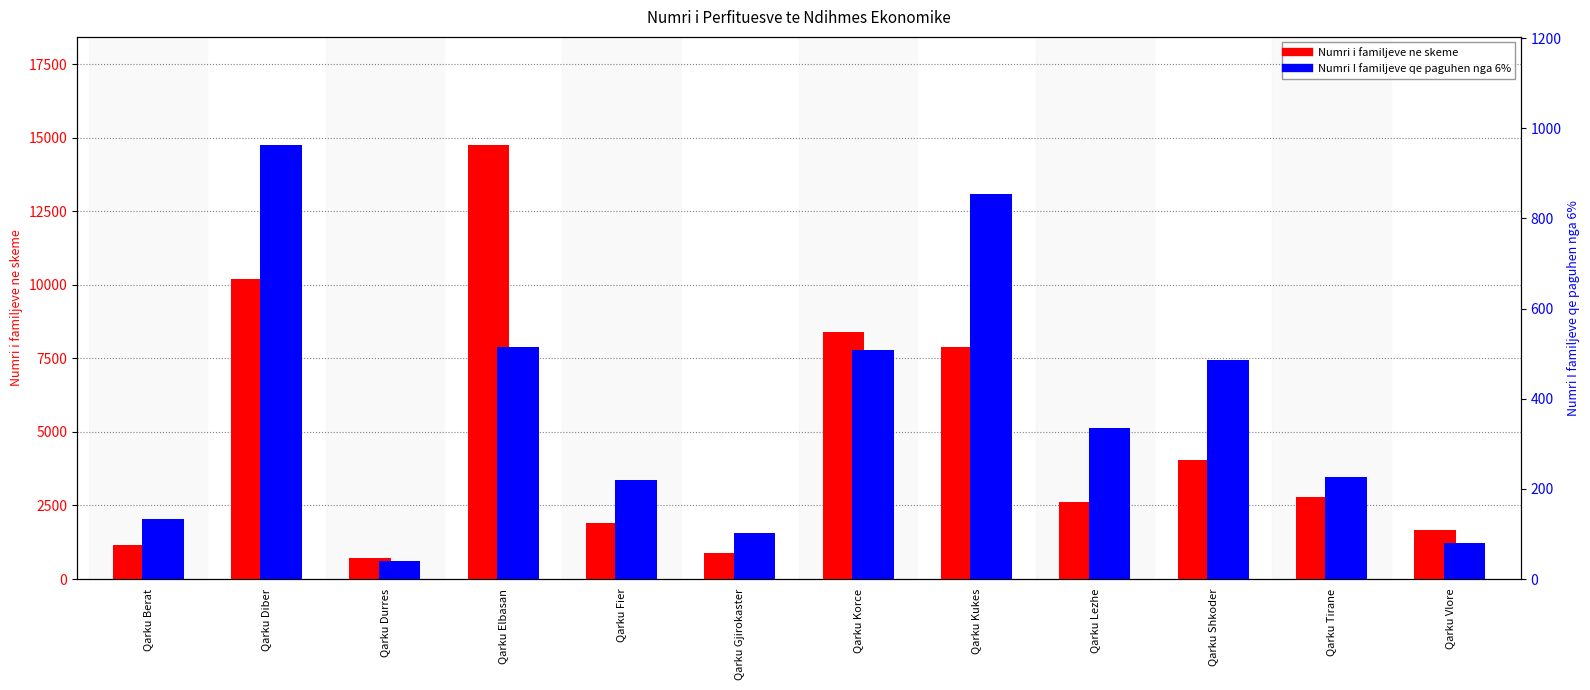

The Numri i familjeve ne skeme series shows 10199 at Qarku Diber. True or false?

True